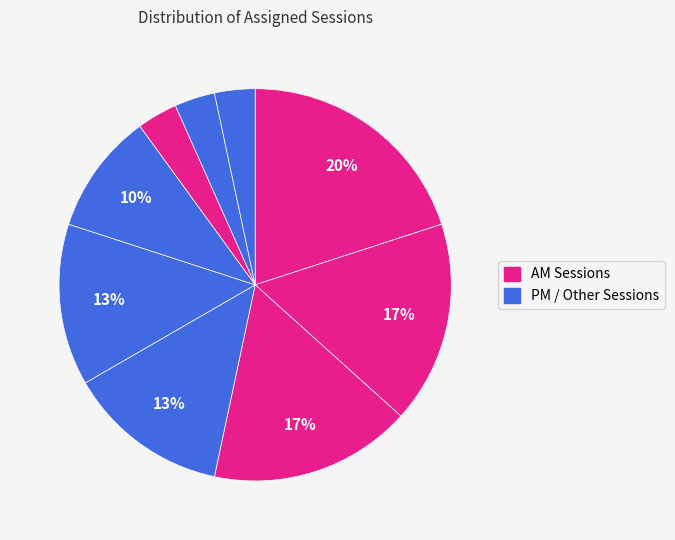

To the nearest percent, what is the average slice percentage?

11%